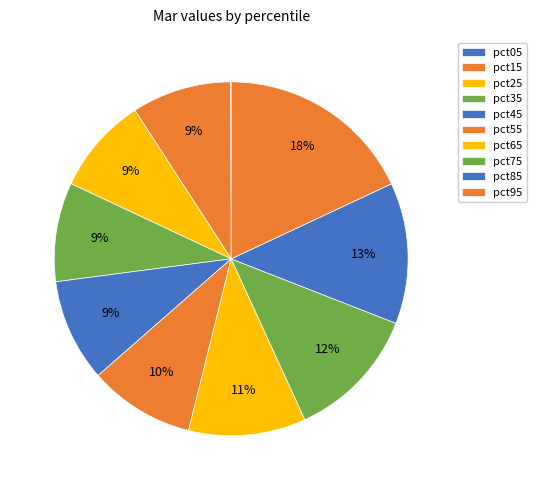

What is the smallest slice in the pie chart?

pct05